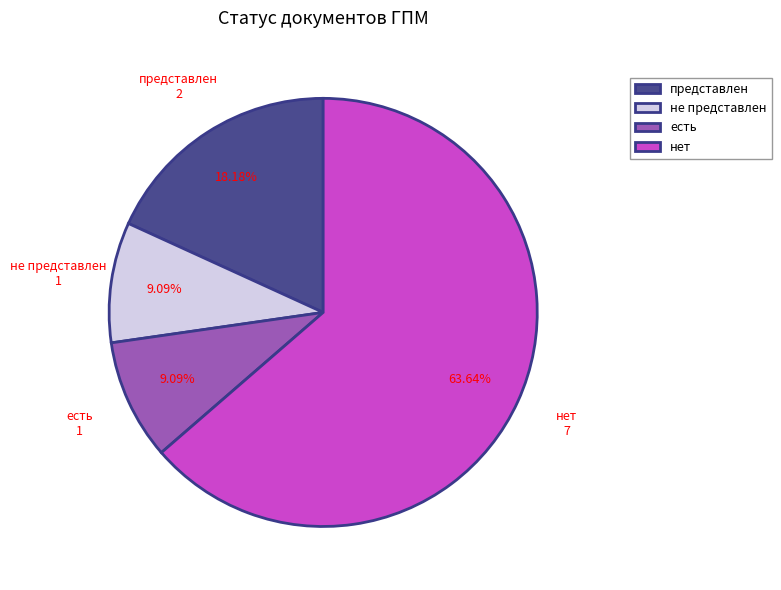

Which slice is the largest?

нет